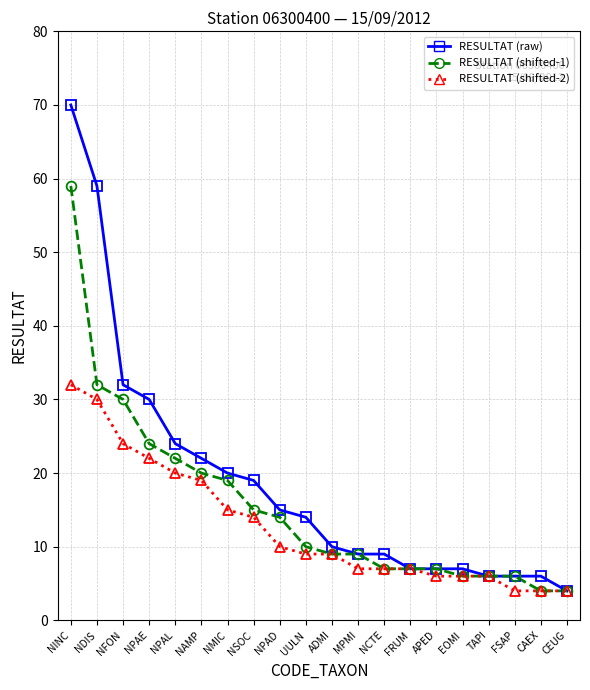

Rank the series by their average value, from lowest to highest.

RESULTAT (shifted-2), RESULTAT (shifted-1), RESULTAT (raw)